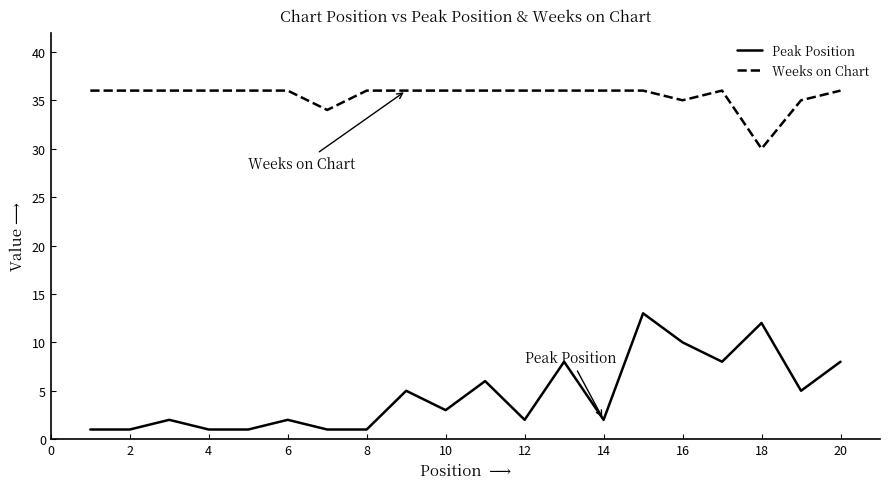

True or false: Peak Position and Weeks on Chart intersect in this chart.

False